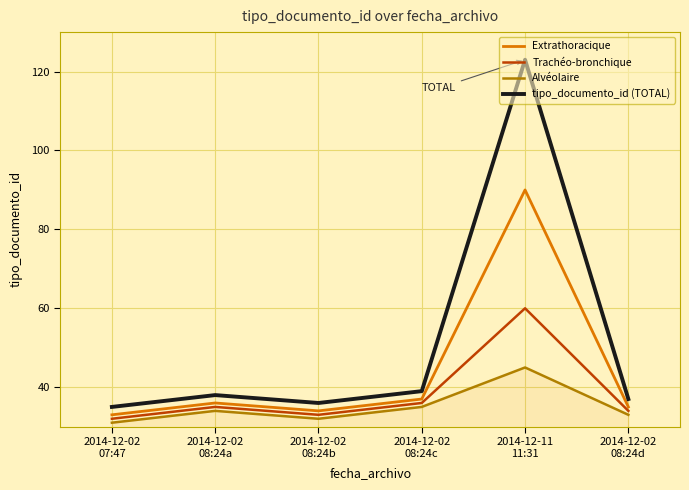

True or false: Trachéo-bronchique and Alvéolaire intersect in this chart.

False